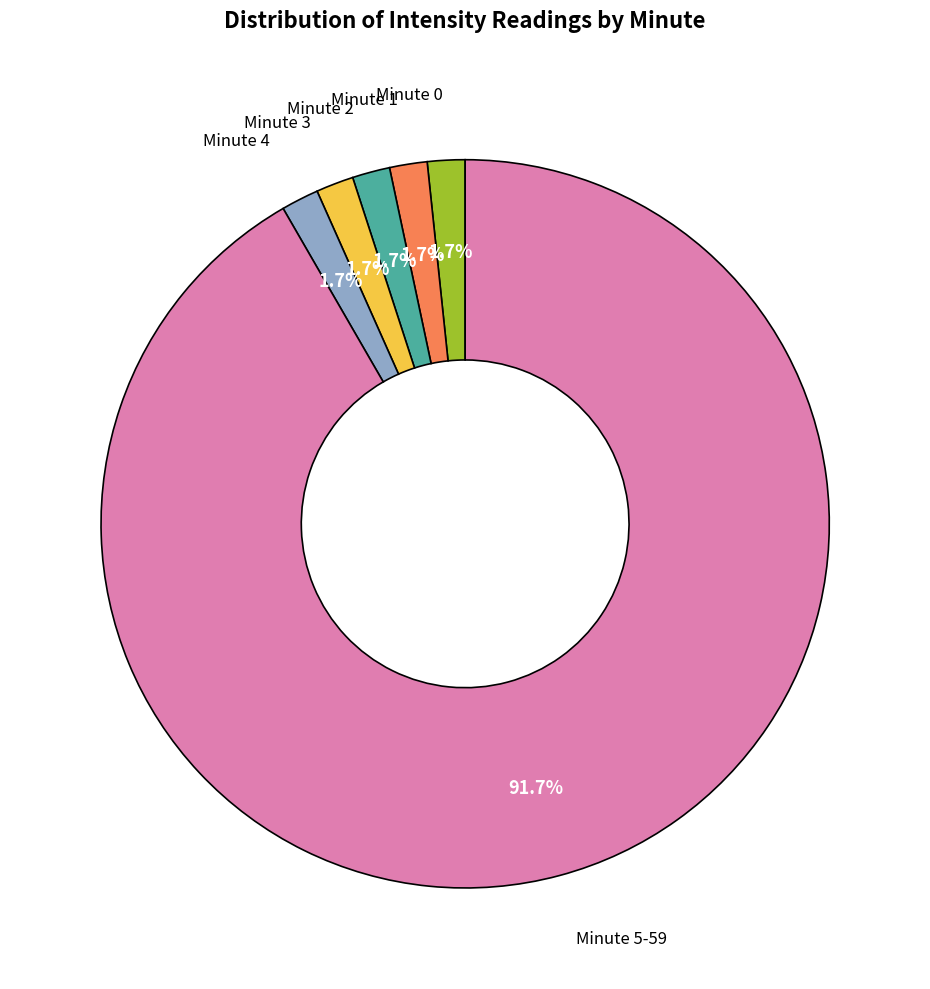

Is there any slice that represents more than half of the pie?

Yes